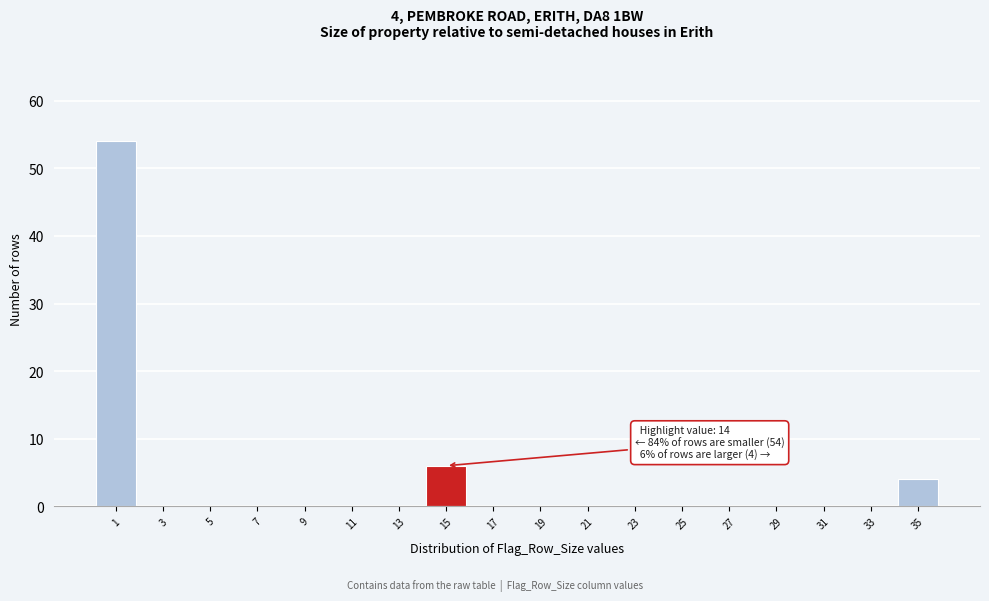

Which range on the x-axis has the tallest bar?

0 to 2